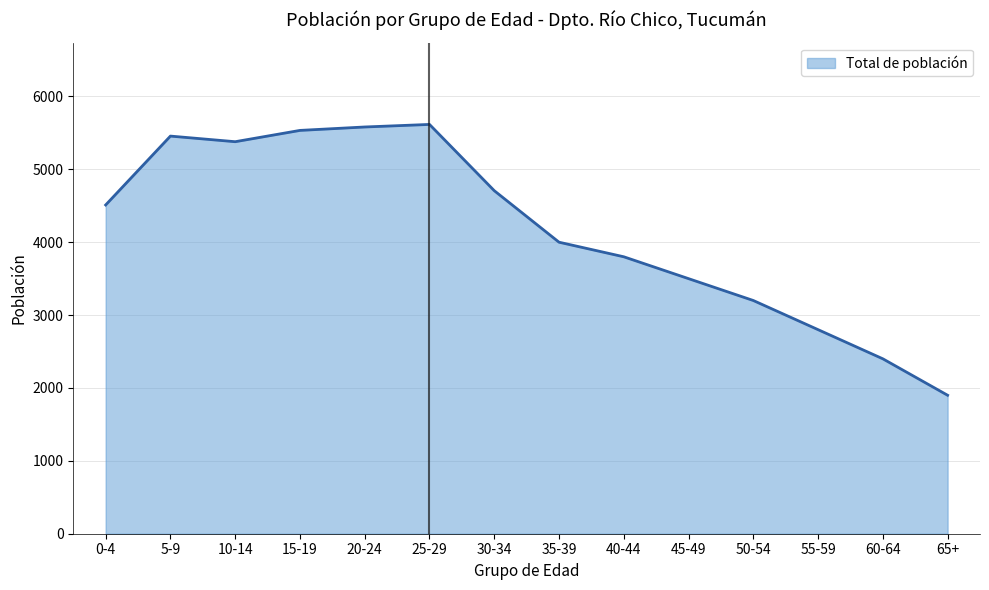

How many lines are shown in the chart?

1